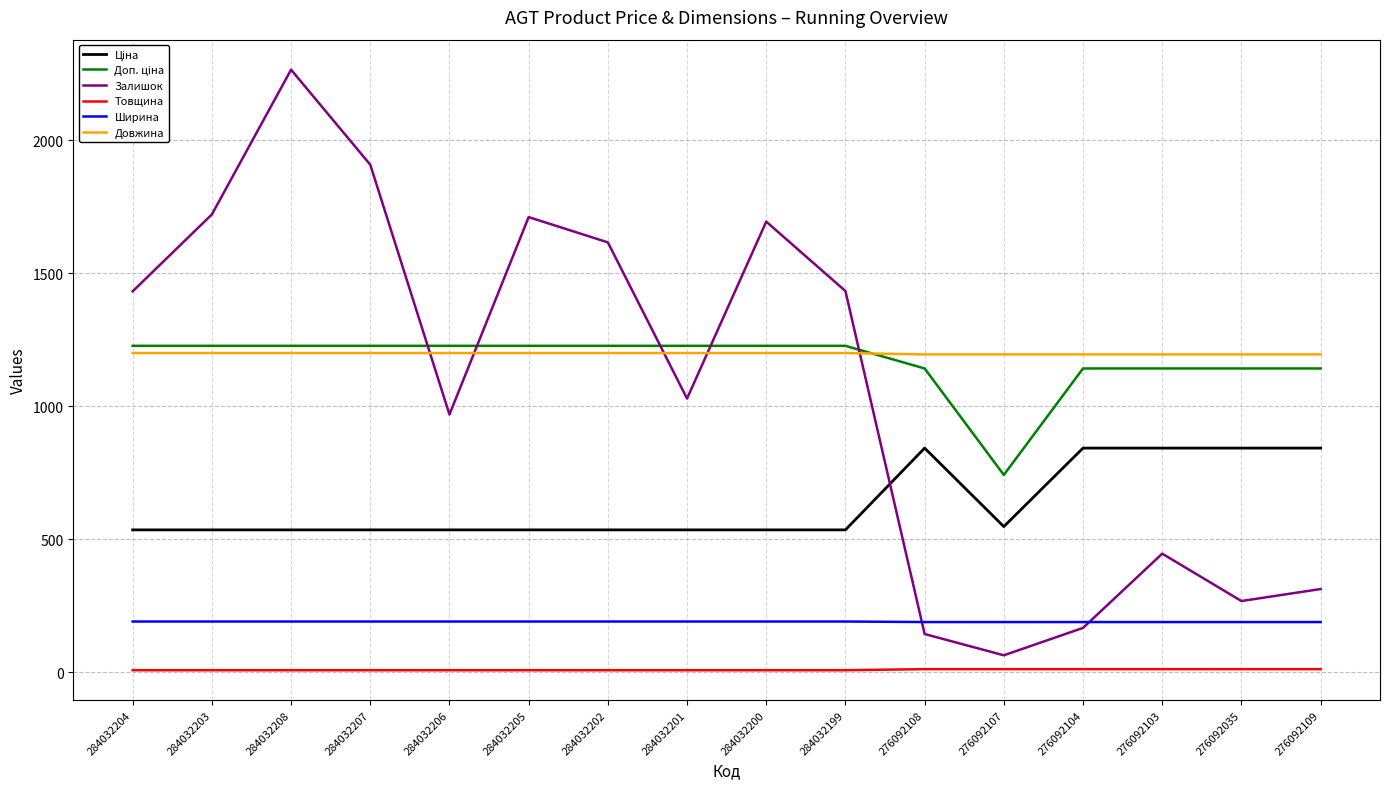

At which category is the sum across all series the highest?

284032208